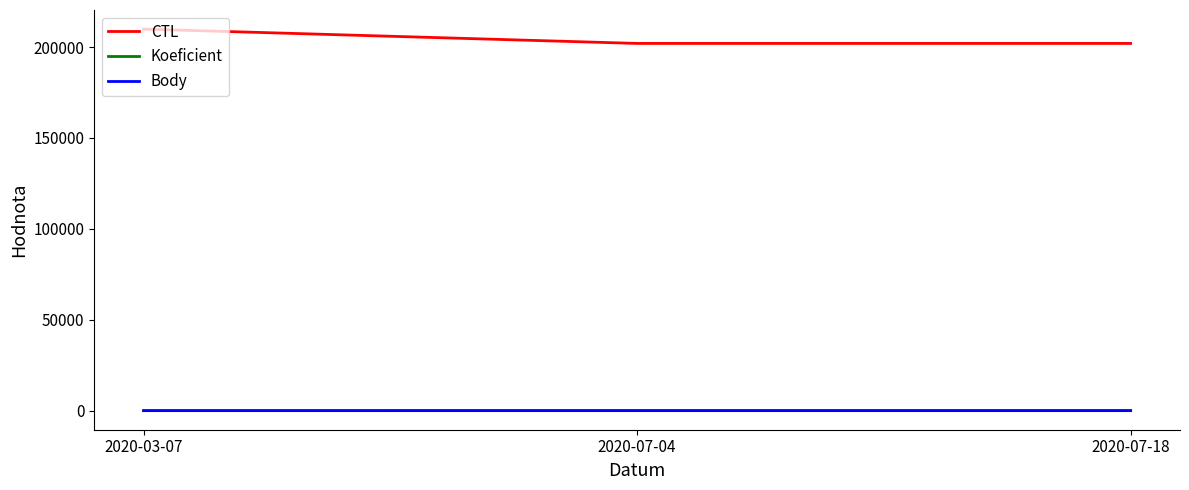

The value of Koeficient at 2020-03-07 is 1. True or false?

False